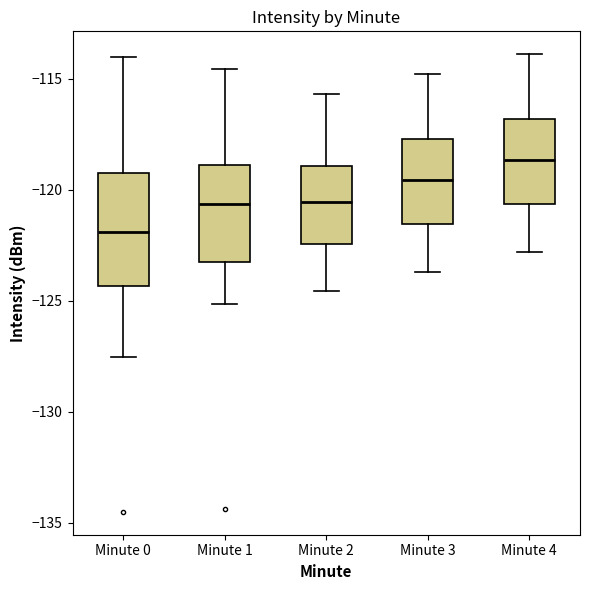

Comparing the boxes themselves (not the whiskers), which one is the tallest?

Minute 0